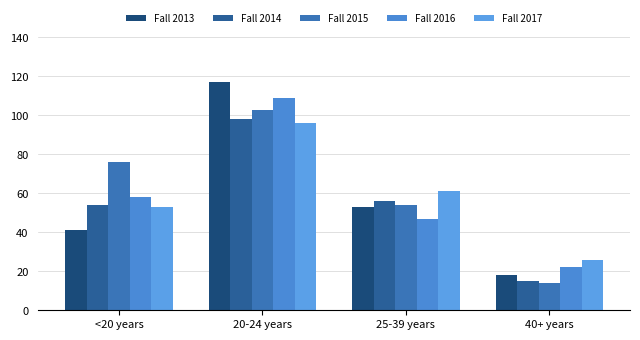

How many bars are there in each group?

5